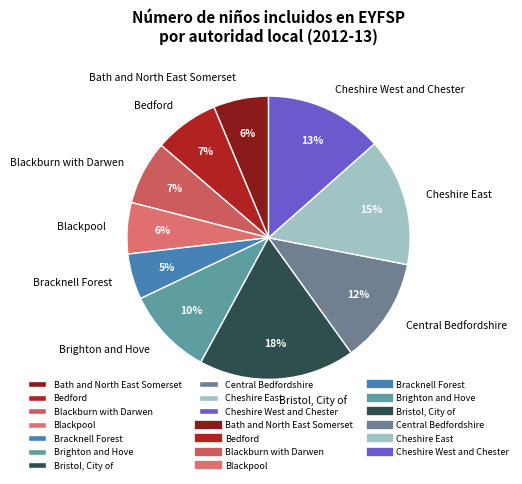

What percentage is the Blackburn with Darwen slice, to the nearest percent?

7%